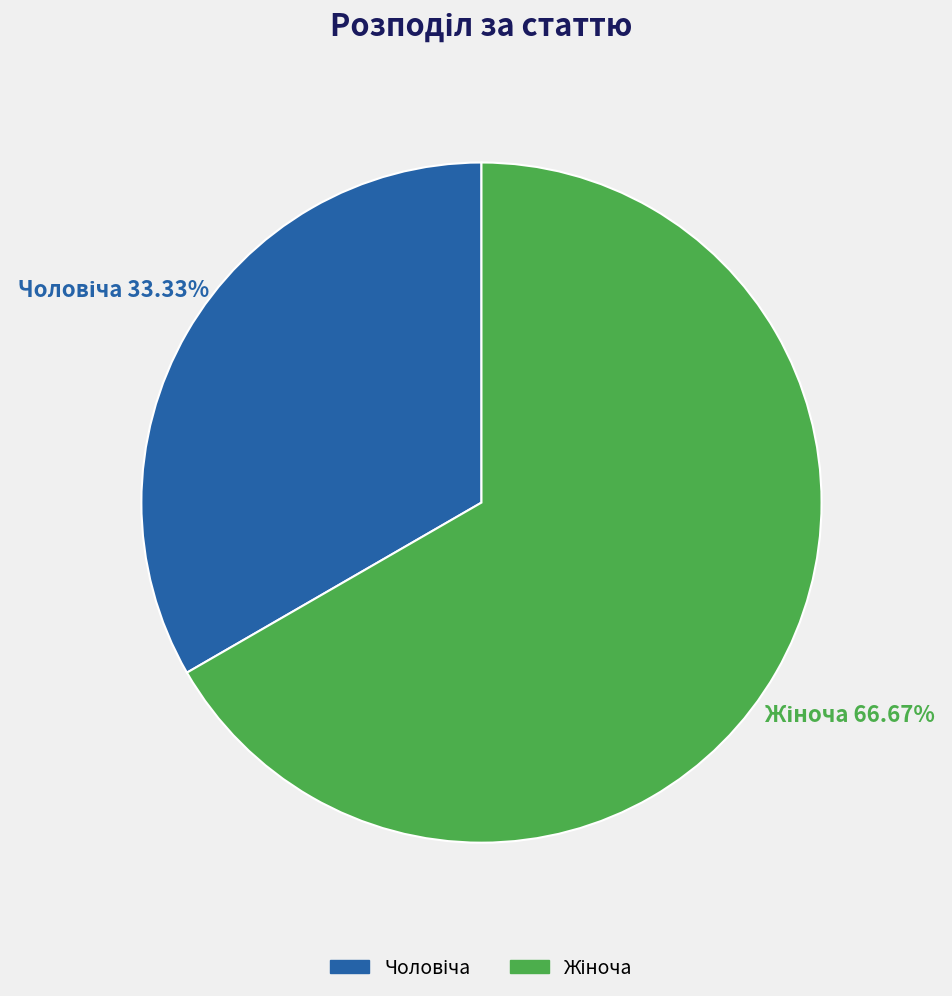

Is there a majority slice in this chart?

Yes